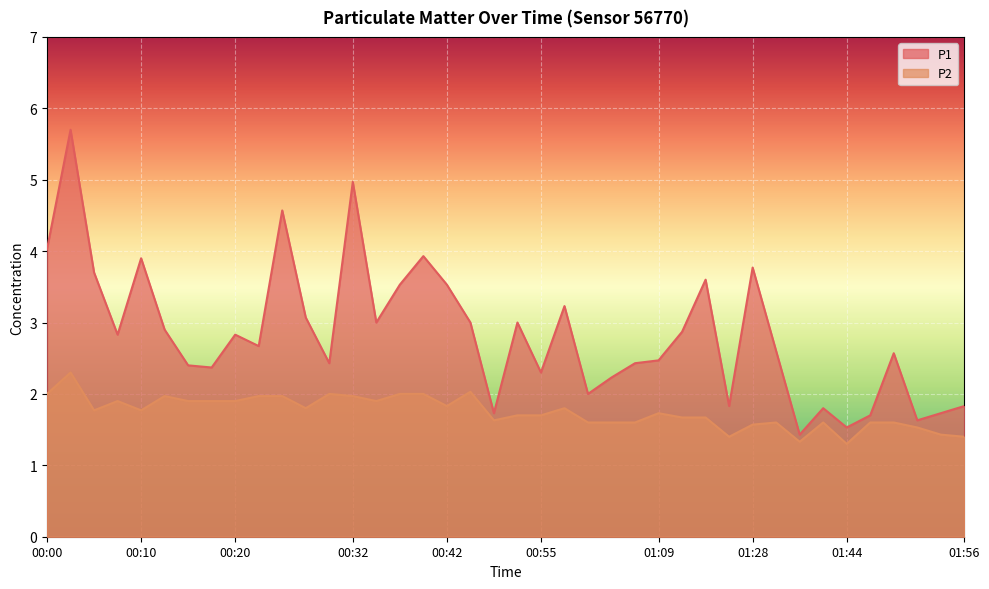

What is the difference between the P1 values at 00:13 and 00:30?

0.5